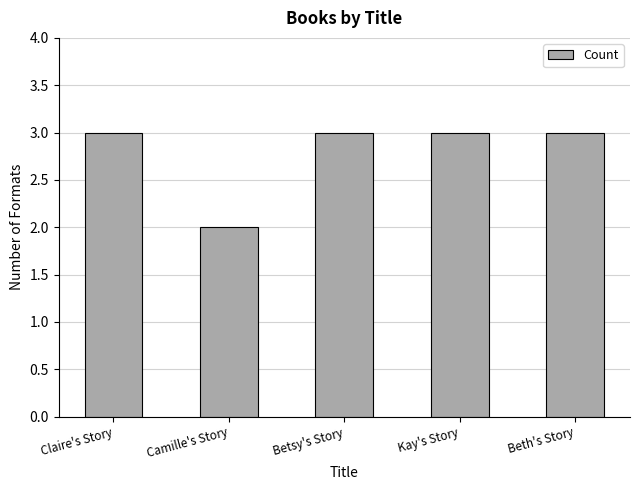

True or false: the data shows 3 at Claire's Story.

True